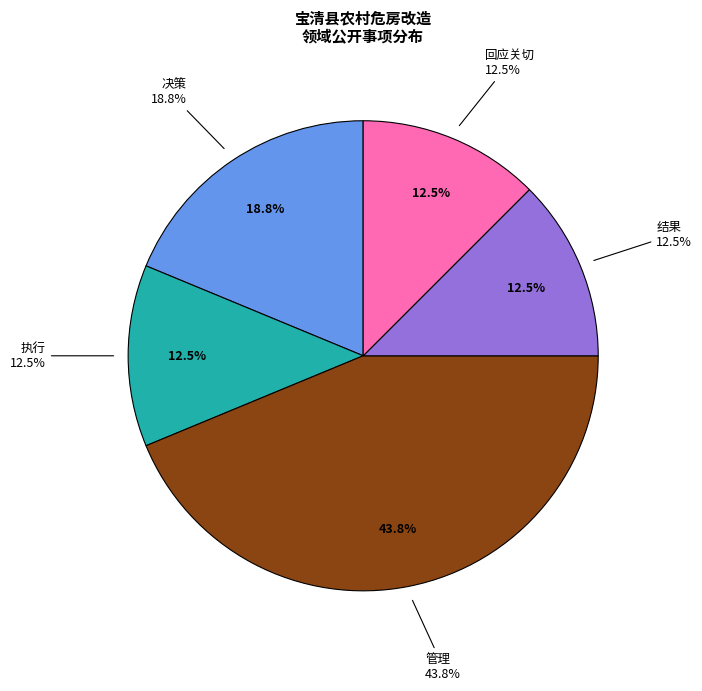

Between 决策 and 管理, which is larger?

管理